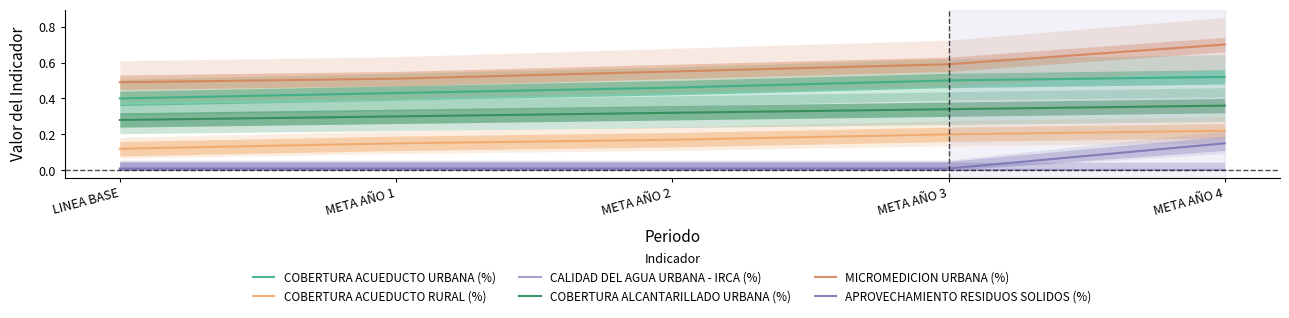

At which label does COBERTURA ALCANTARILLADO URBANA (%) reach its minimum?

LINEA BASE